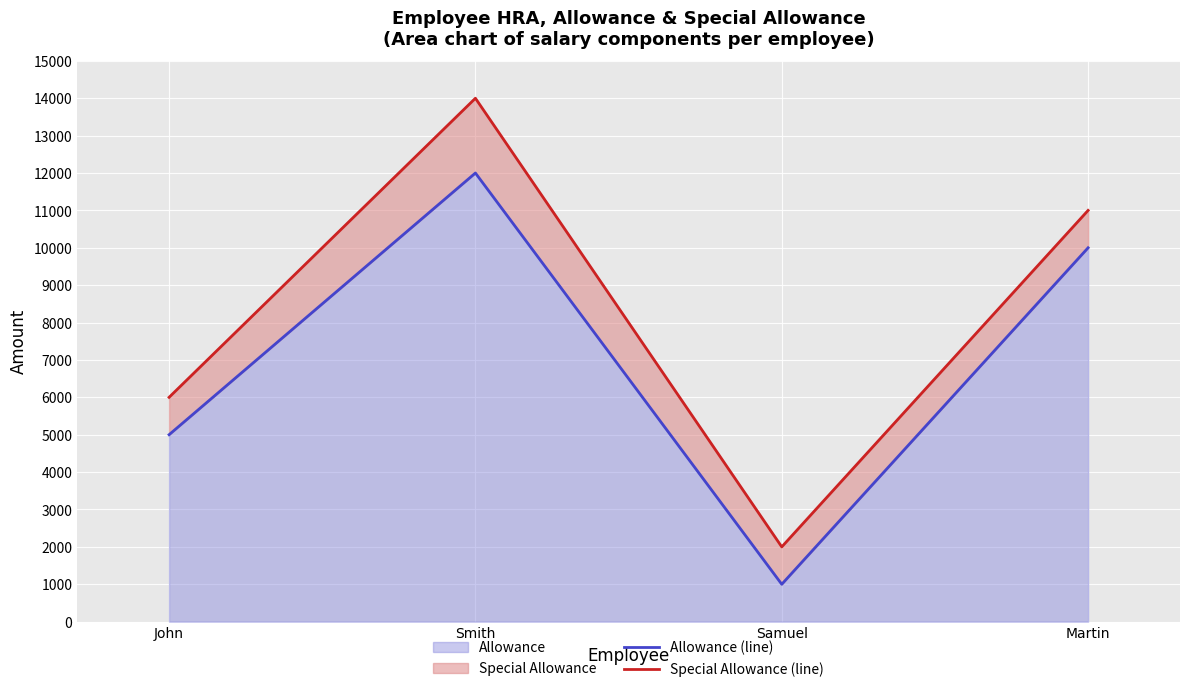

True or false: Allowance (line) and Special Allowance (line) intersect in this chart.

False